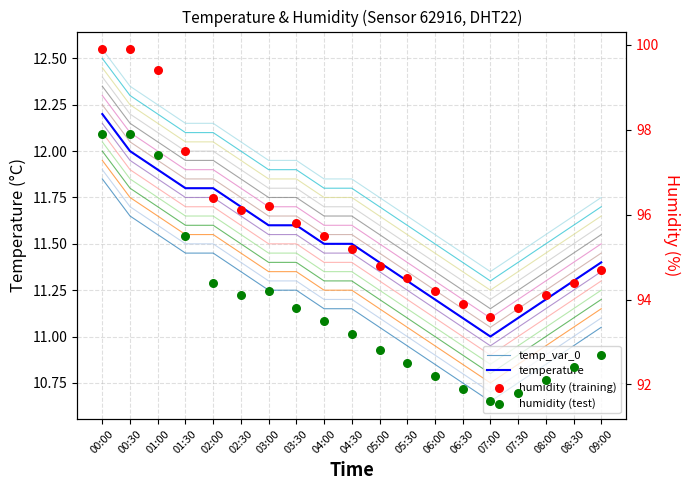

Which series reaches the maximum Y coordinate?

humidity (training)